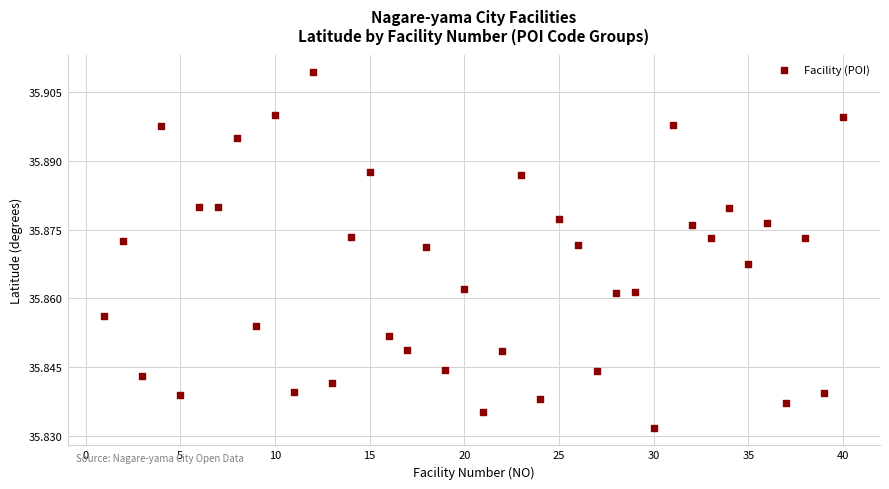

What is the range of X values (max minus min)?

39.0